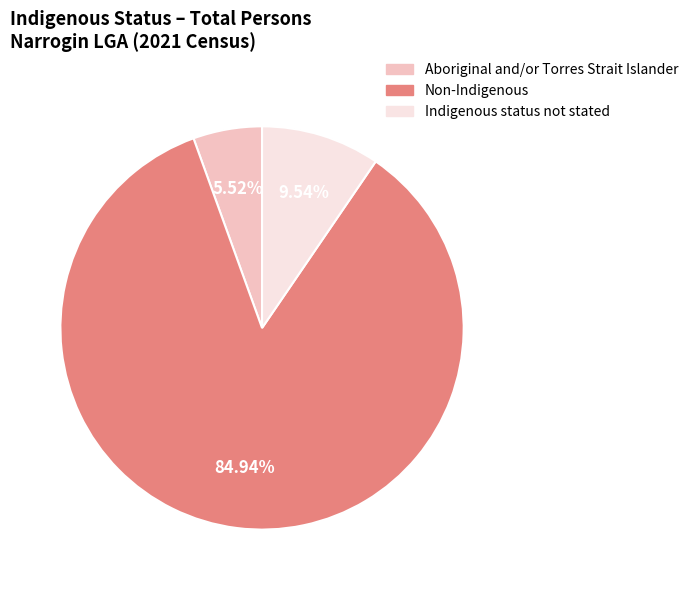

What percentage is the Aboriginal and/or Torres Strait Islander slice, to the nearest percent?

6%